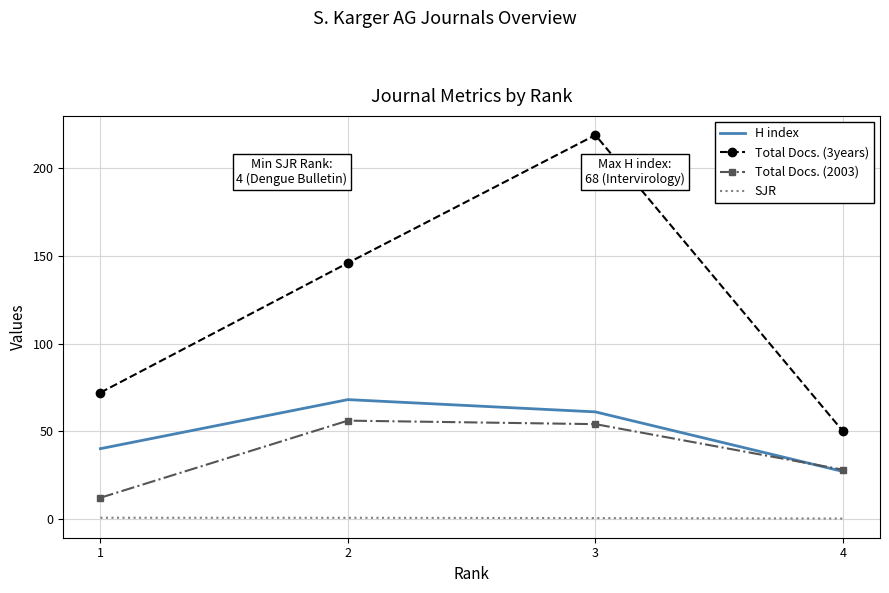

True or false: Total Docs. (3years) and Total Docs. (2003) intersect in this chart.

False